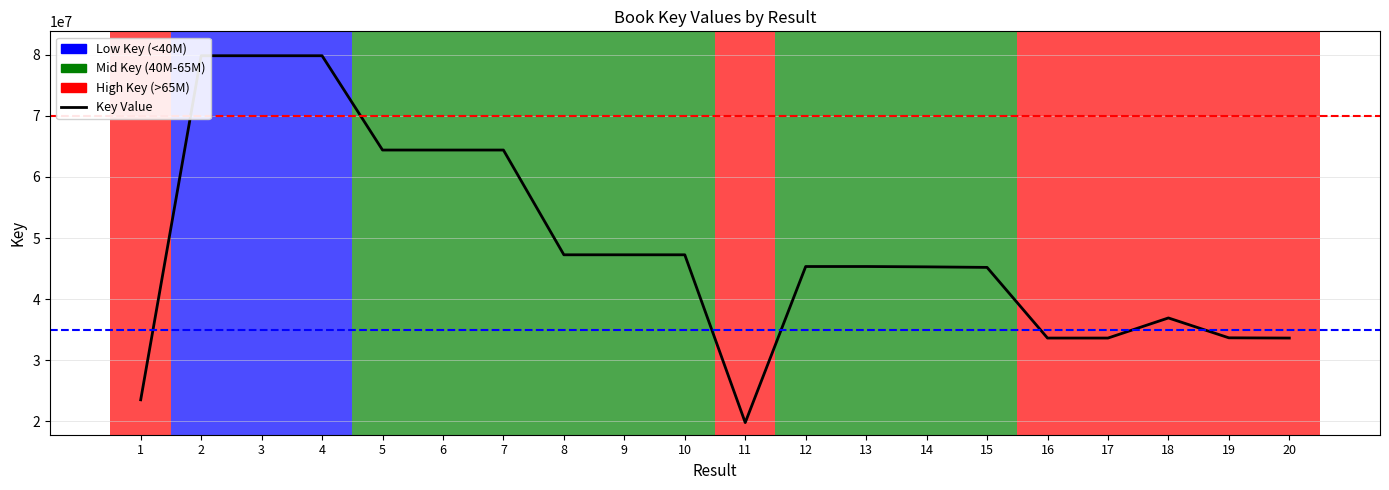

List the labels in order of value, smallest first.

11, 1, 20, 17, 16, 19, 18, 15, 14, 13, 12, 10, 9, 8, 7, 6, 5, 4, 3, 2